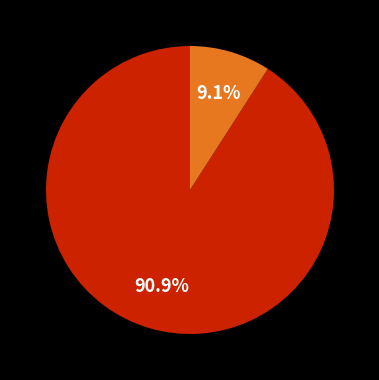

Is there any slice that represents more than half of the pie?

Yes